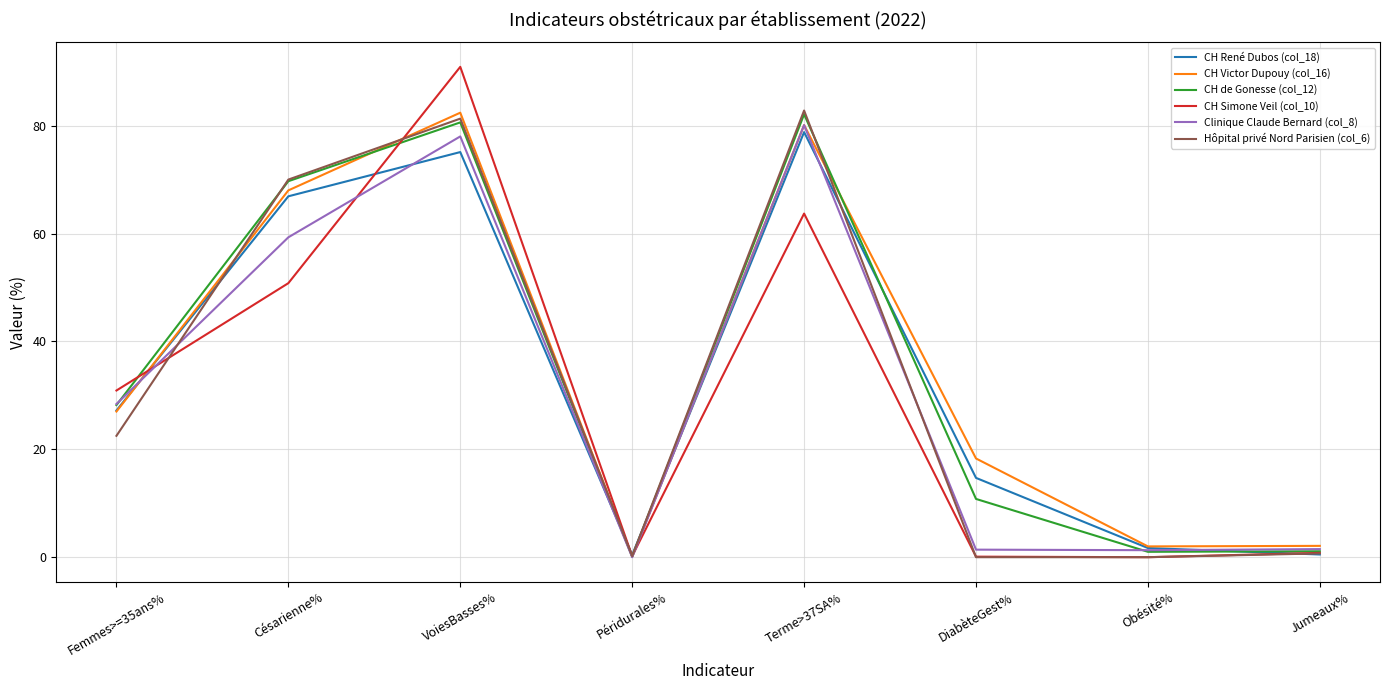

At how many categories does at least one series exceed 1?

7